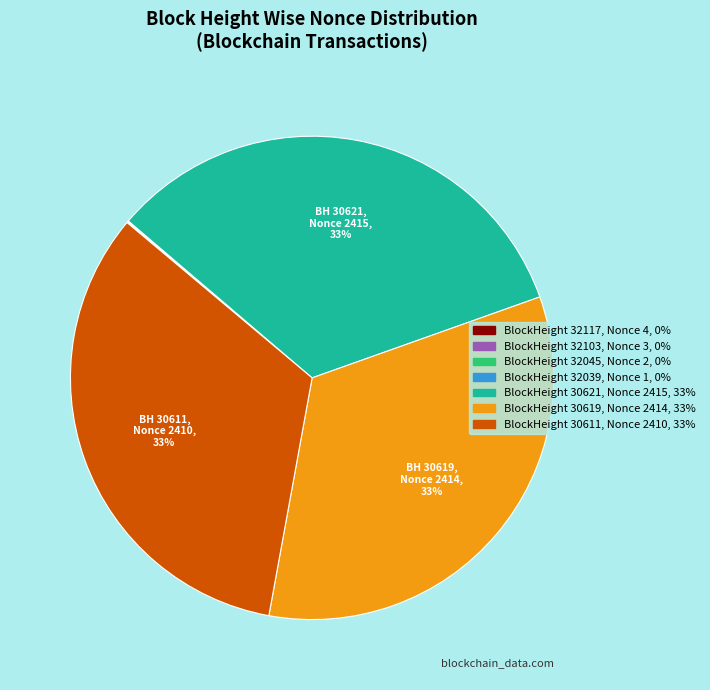

To the nearest percent, what is the difference between the largest and smallest slice percentages?

33%